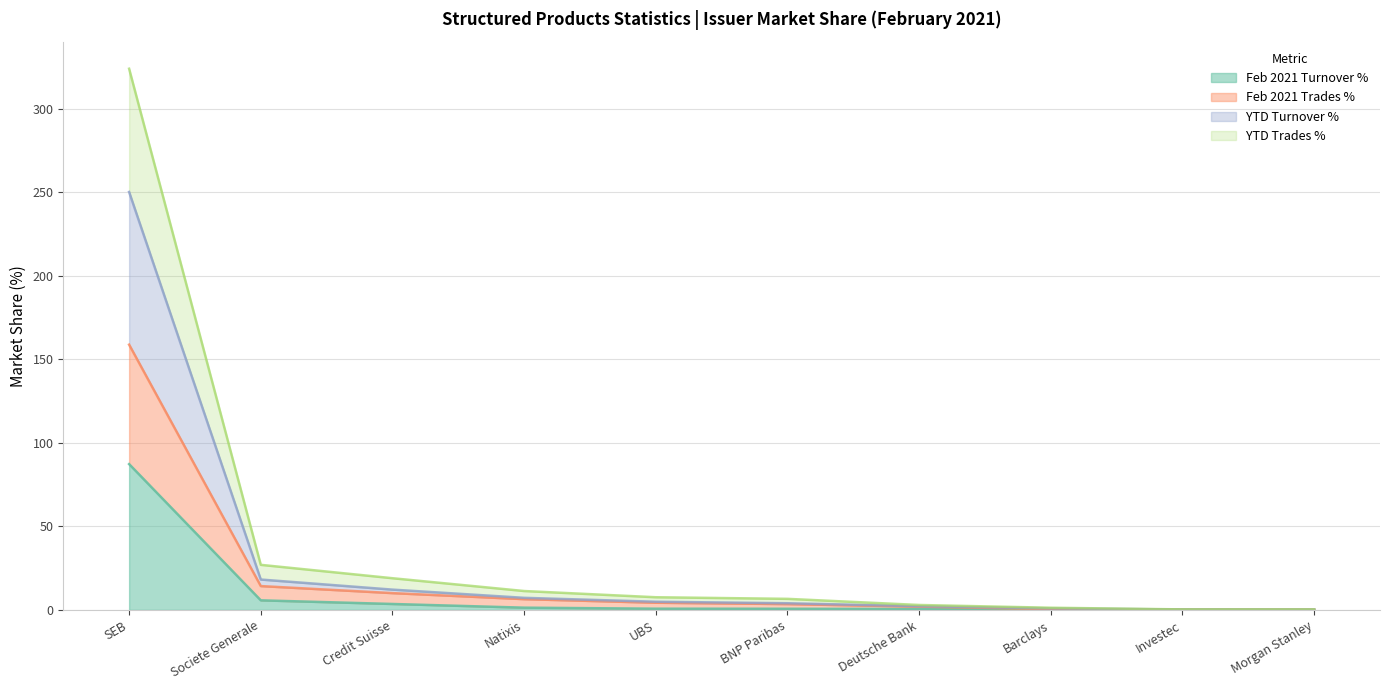

True or false: YTD Turnover % and YTD Trades % intersect in this chart.

False